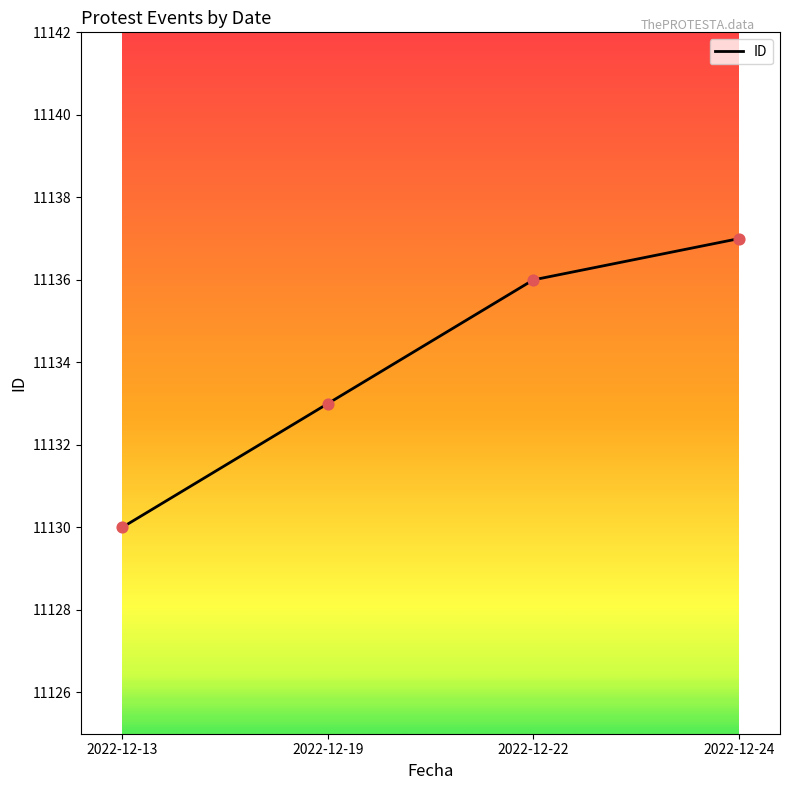

Approximately how many times larger is the value at 2022-12-24 compared to 2022-12-19?

1.0